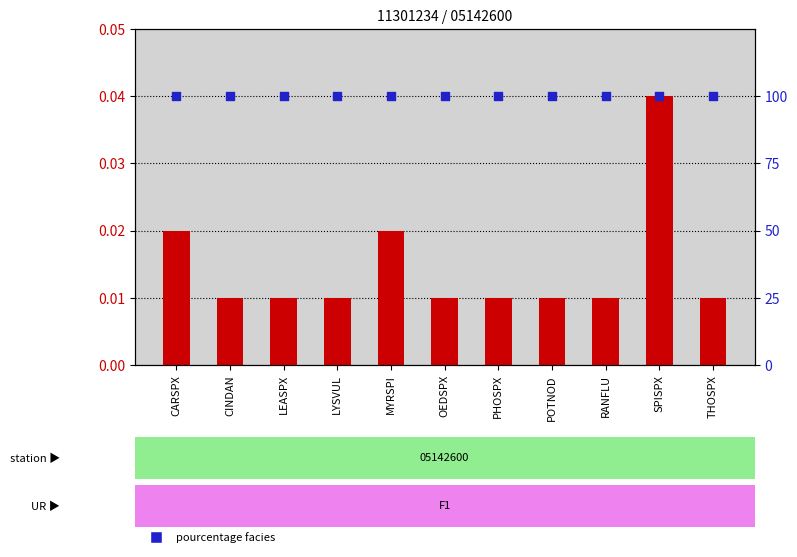

Which series has the widest spread of Y values?

resultat